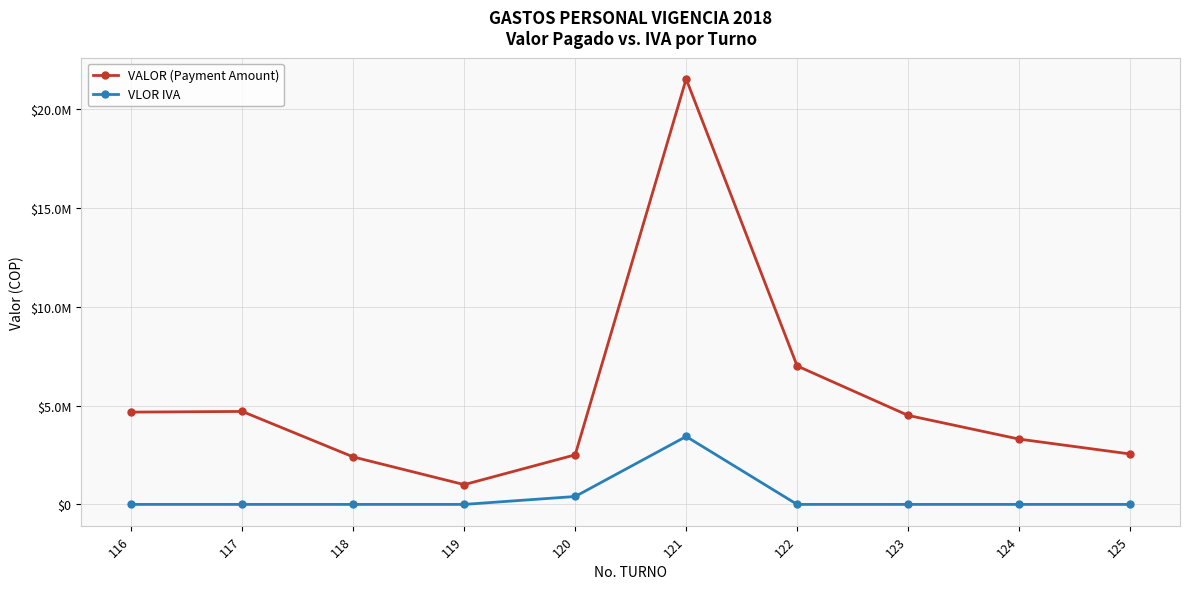

True or false: VLOR IVA has more than 2 interior local peaks.

False